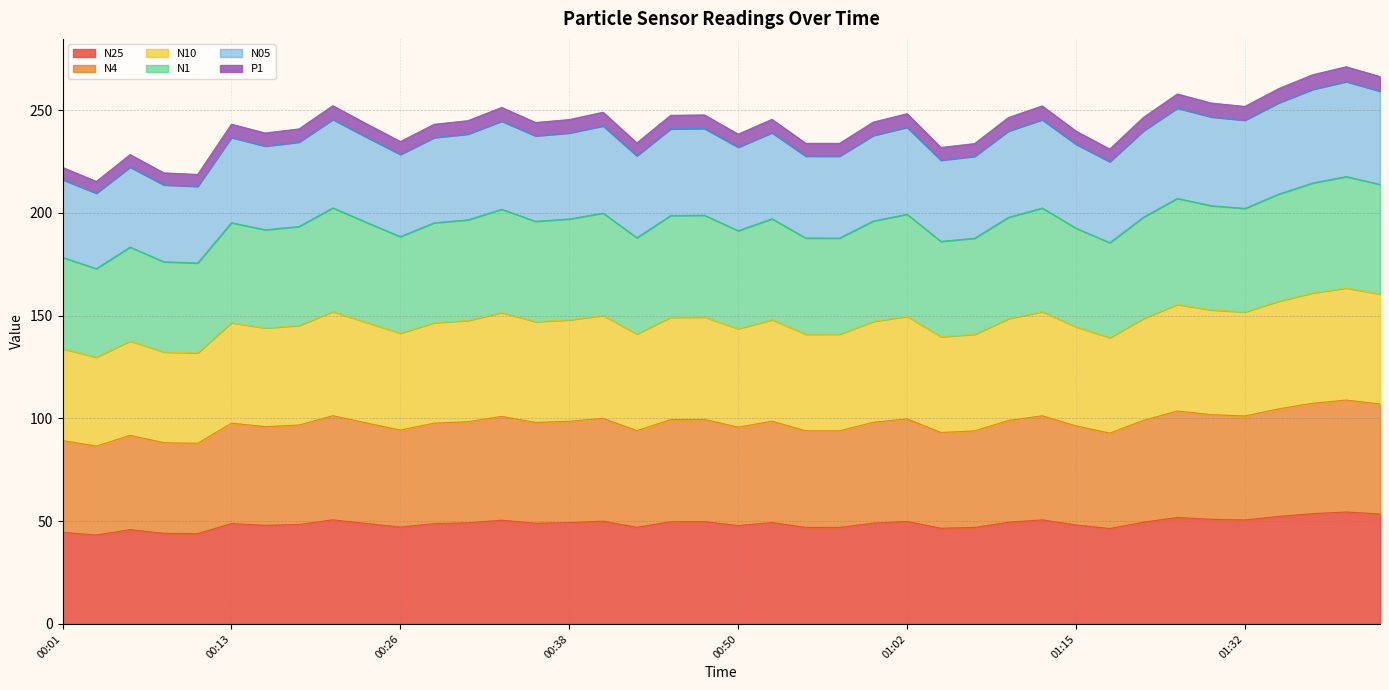

What is the total value across all series at 00:26?

234.7